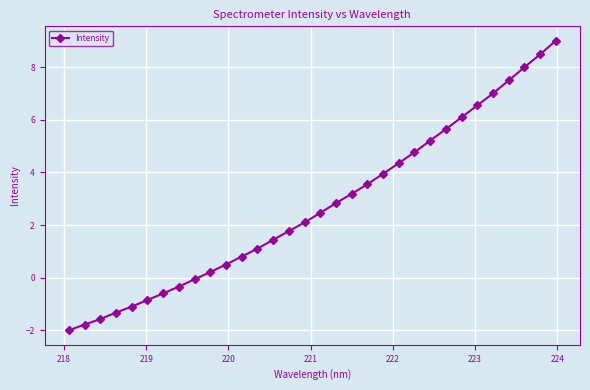

What is the minimum value shown in the chart?

-2.0